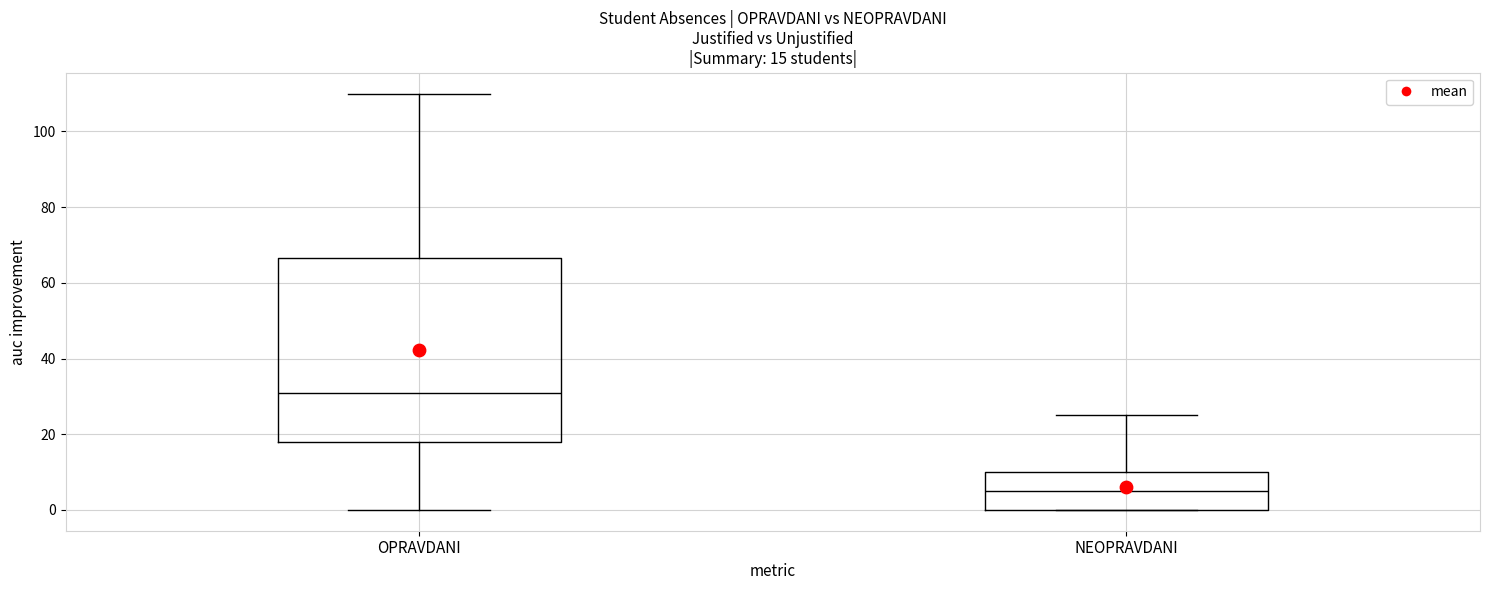

Which box's median line is the highest?

OPRAVDANI